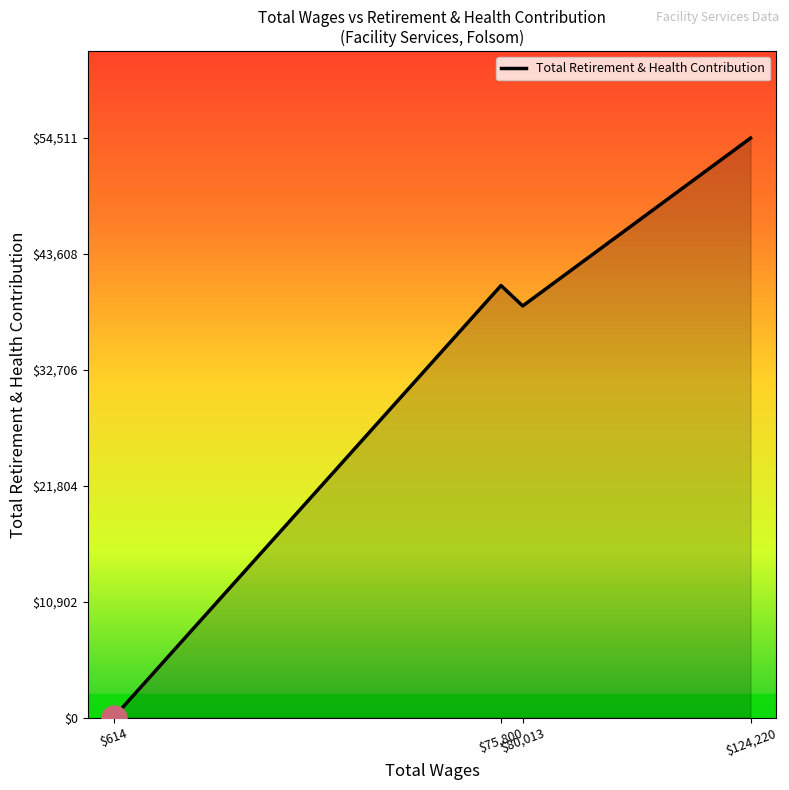

Which has a higher value, $614 or $75,800?

$75,800